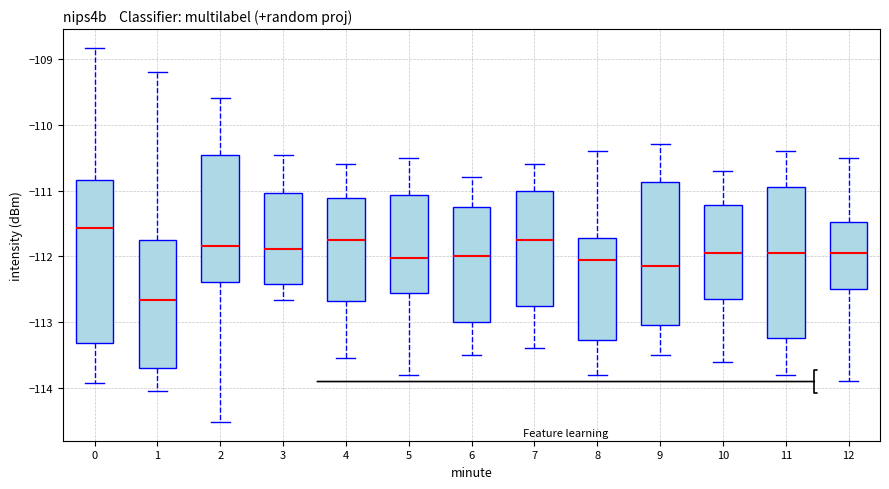

Which box has the lowest median line?

1